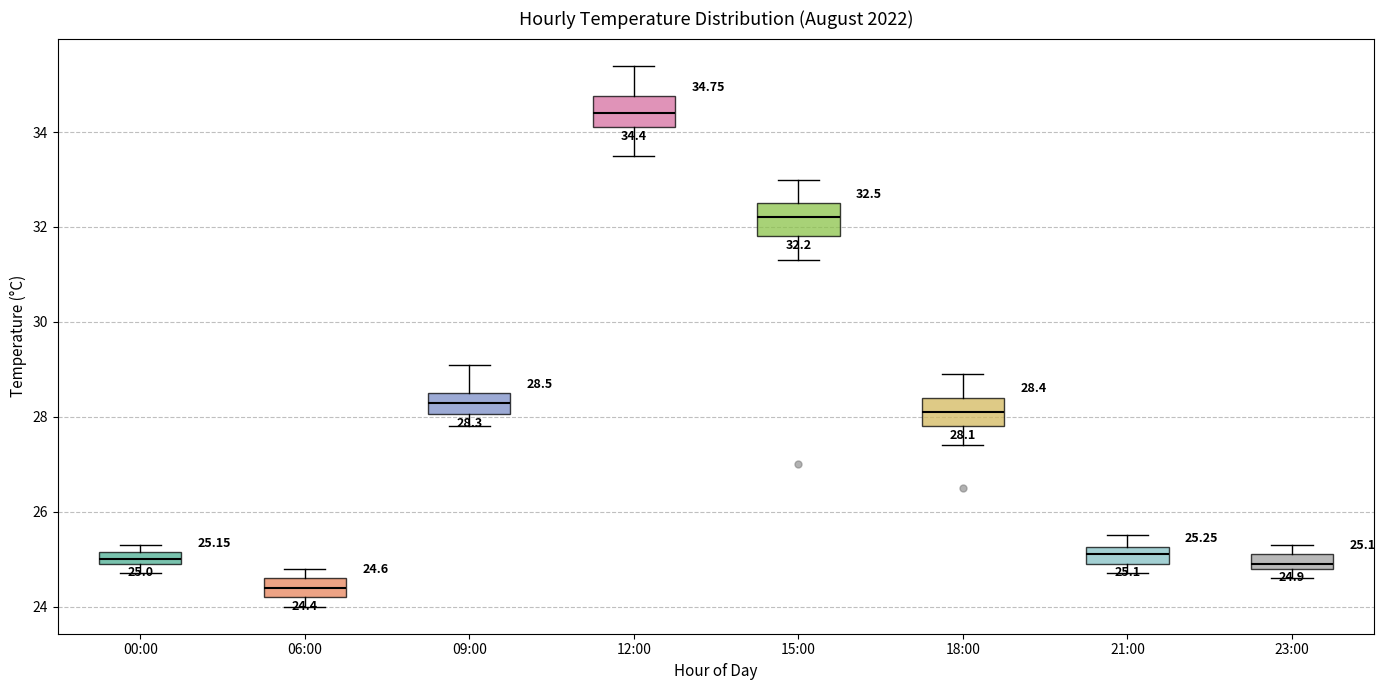

Which box has the highest median line?

12:00